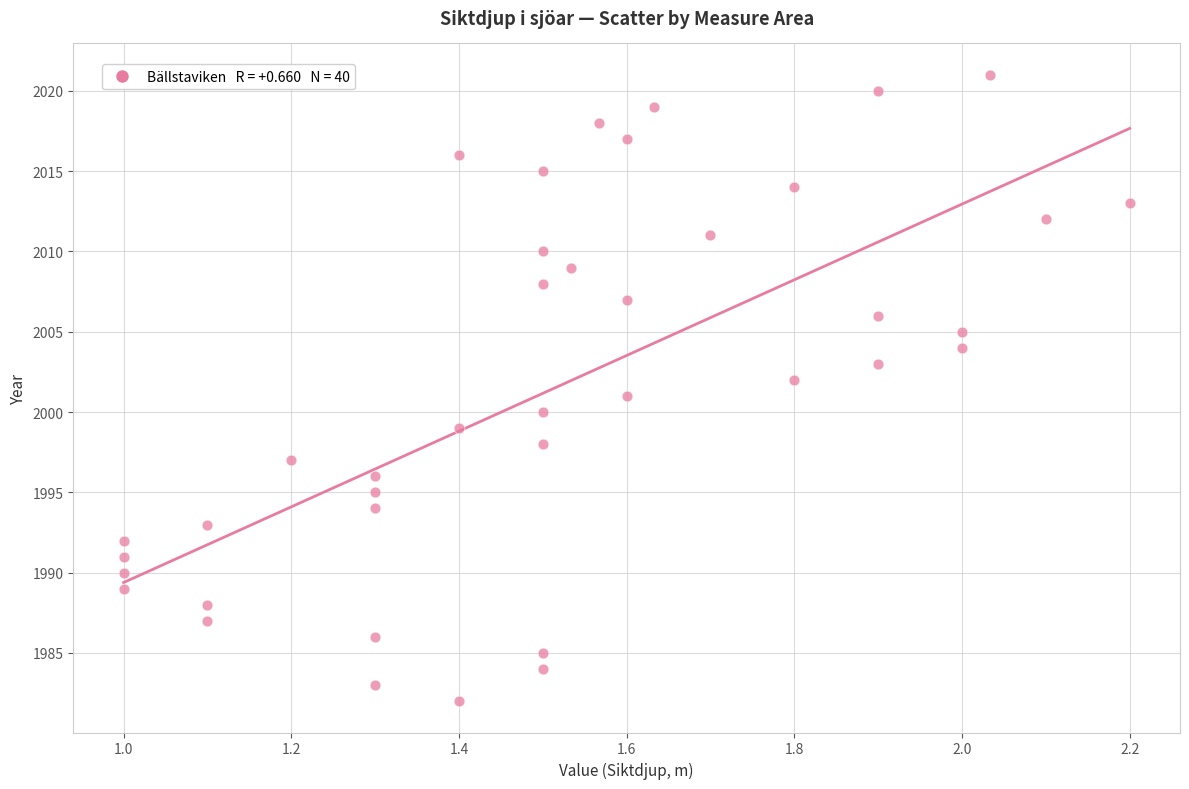

What is the range of Y values (max minus min)?

39